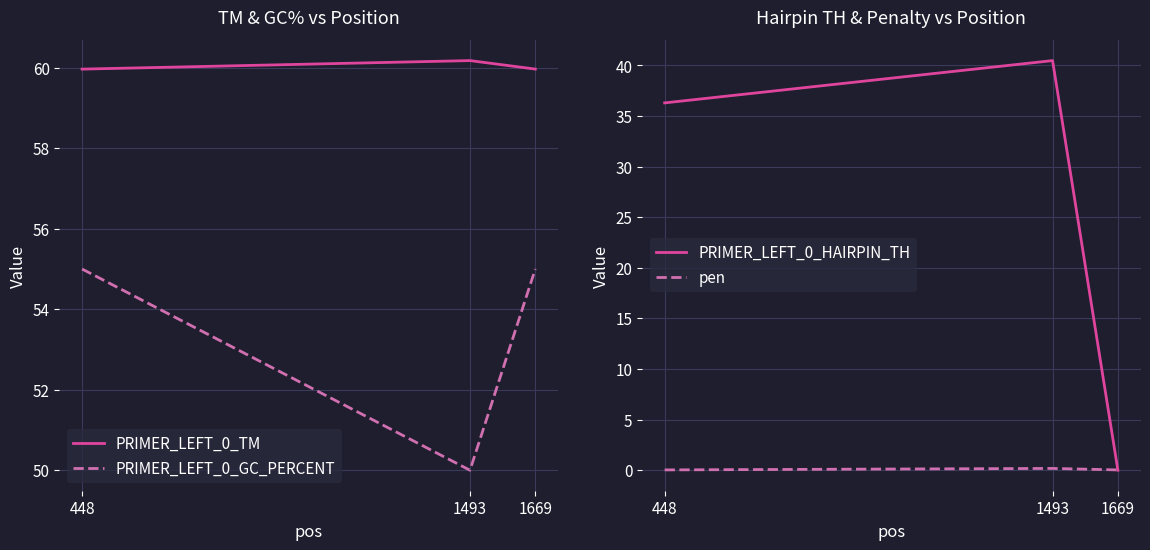

At how many categories does at least one series exceed 18?

3